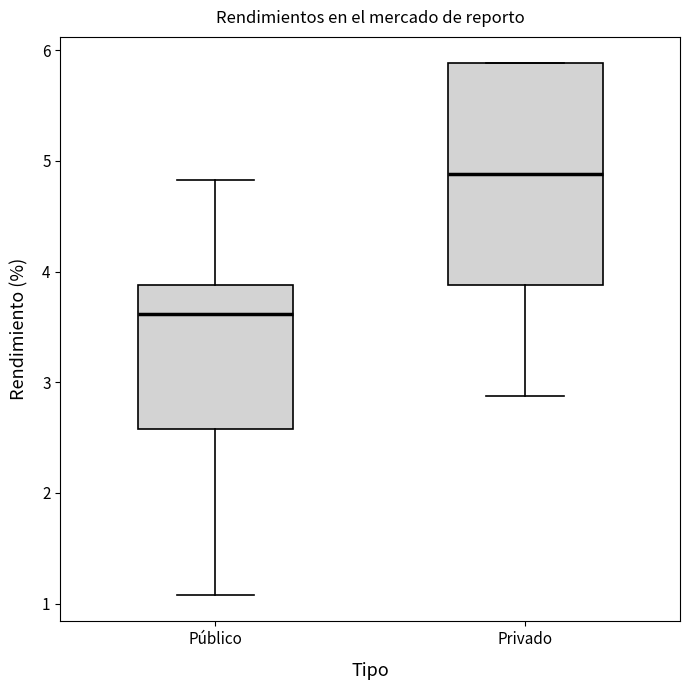

Which box is the tallest, from its lower edge to its upper edge?

Privado